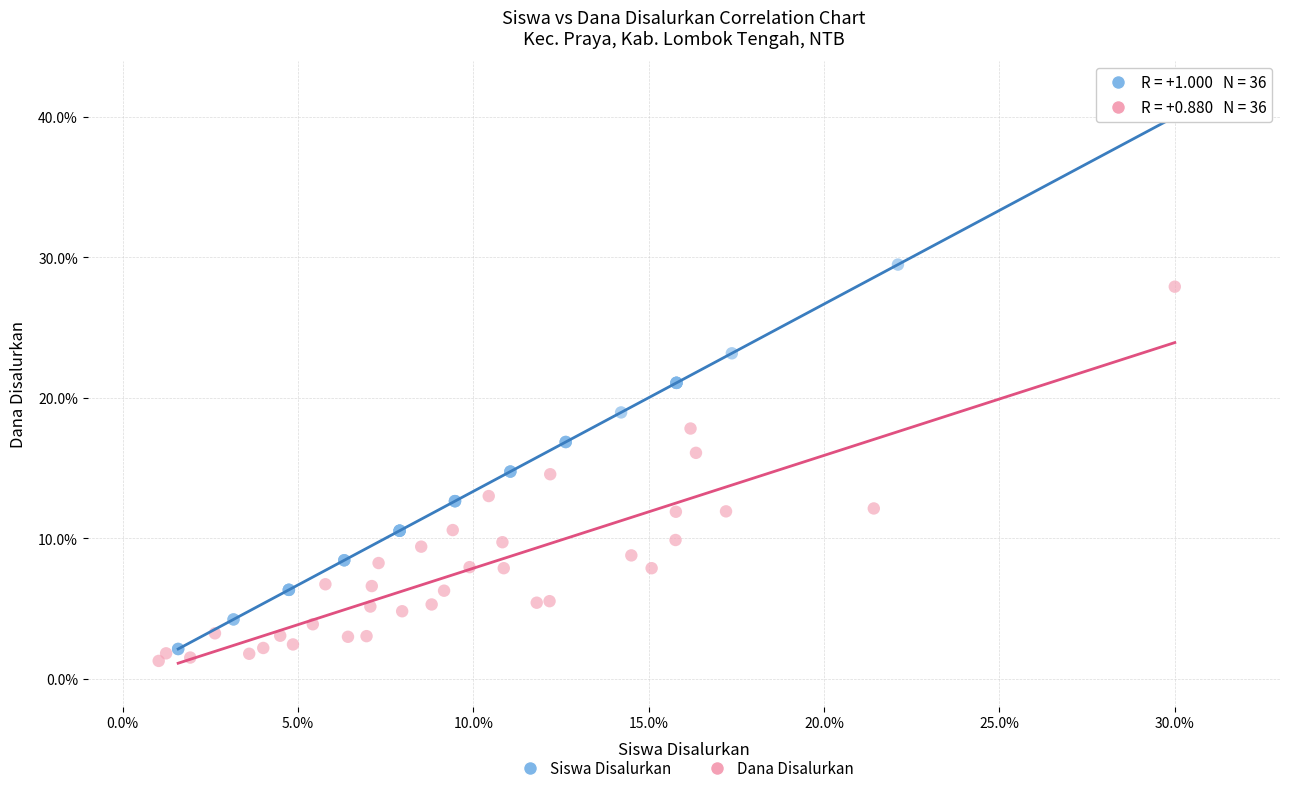

Which series reaches the maximum Y coordinate?

Siswa Disalurkan